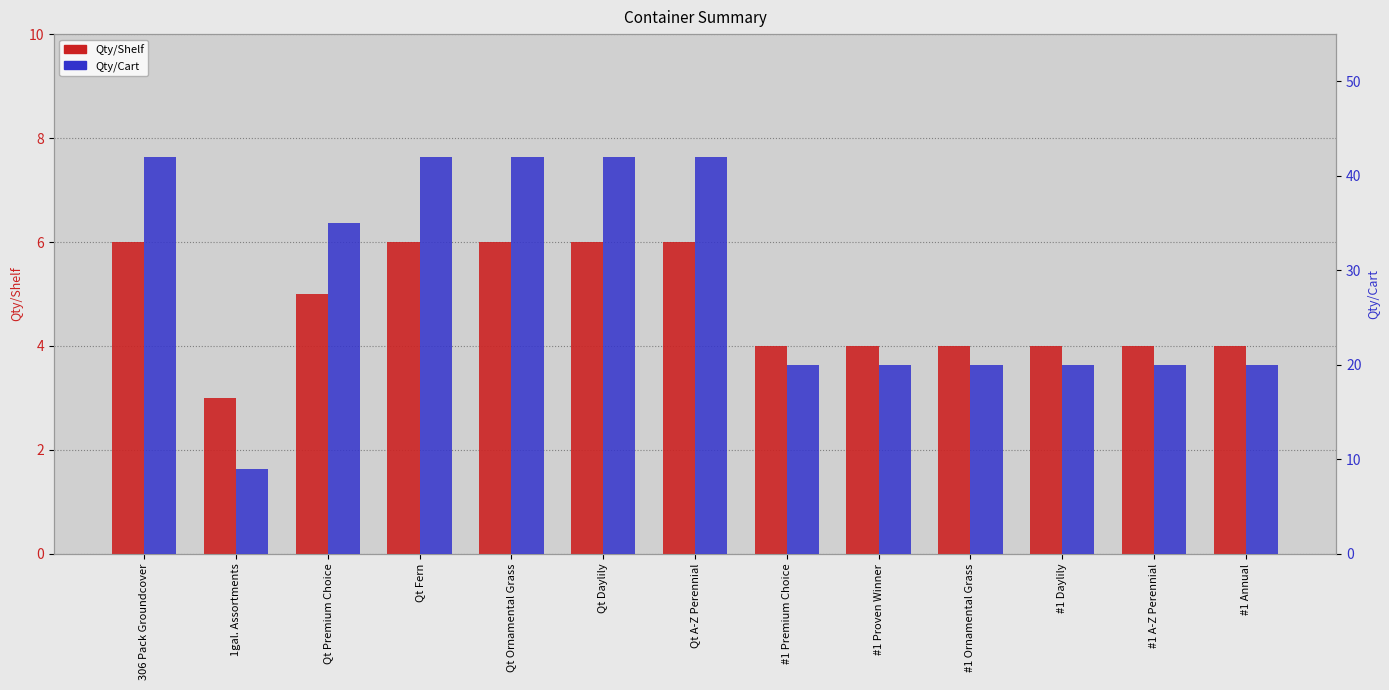

At which category is the sum across all series the highest?

306 Pack Groundcover